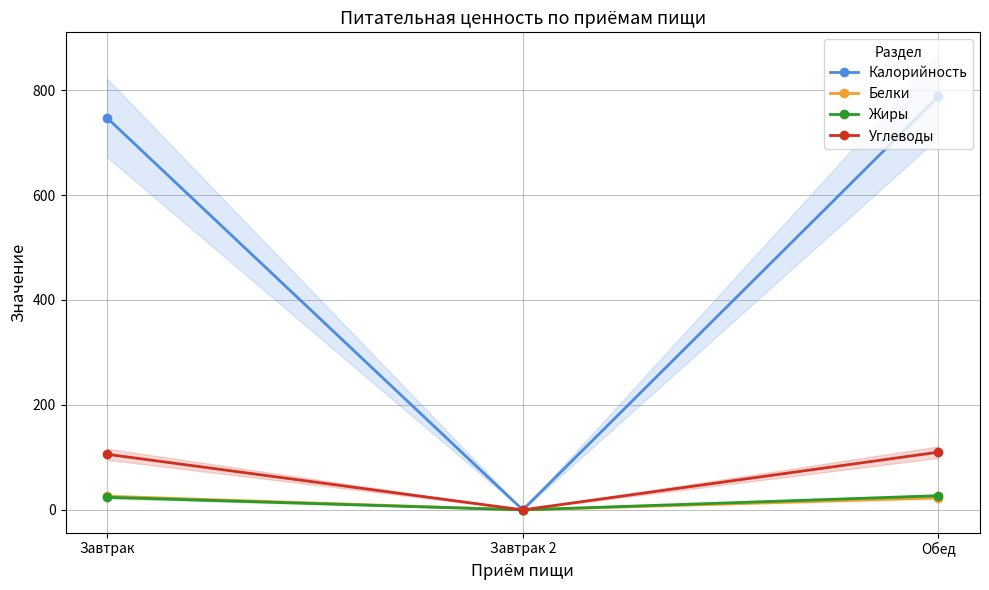

Reading right to left, transcribe all the data shown in this chart.

Калорийность: 788	0	747
Белки: 23	0	26
Жиры: 27	0	24
Углеводы: 110	0	106